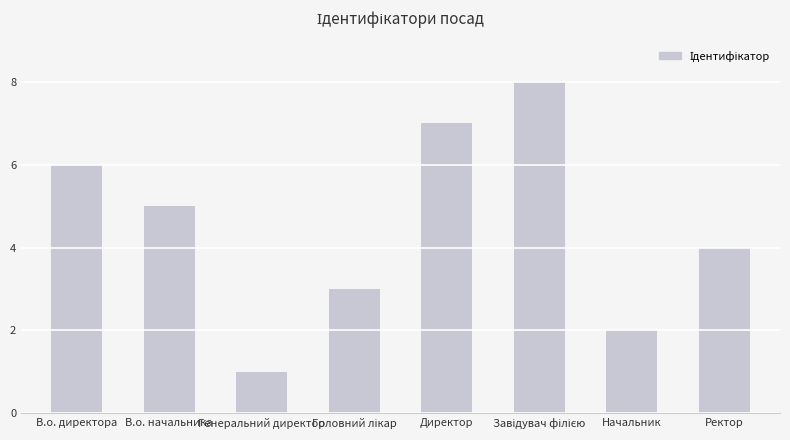

The chart shows a value of 5 at В.о. начальника. True or false?

True